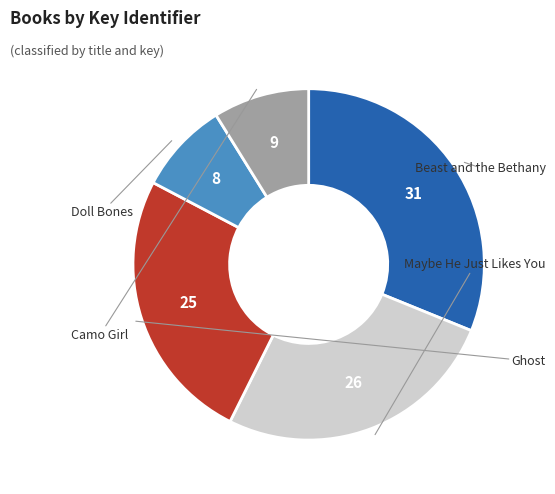

Does any single category account for the majority?

No